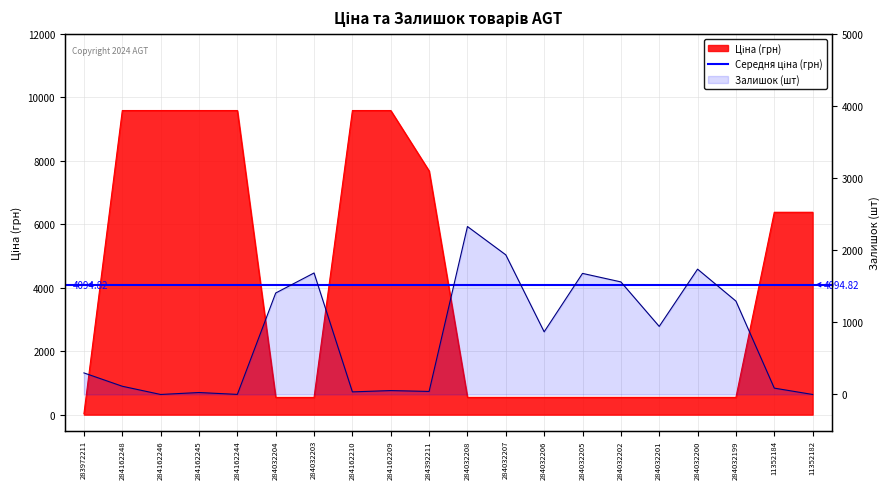

What is the sum of the Ціна values at 284032205 and 284032202?

1090.0